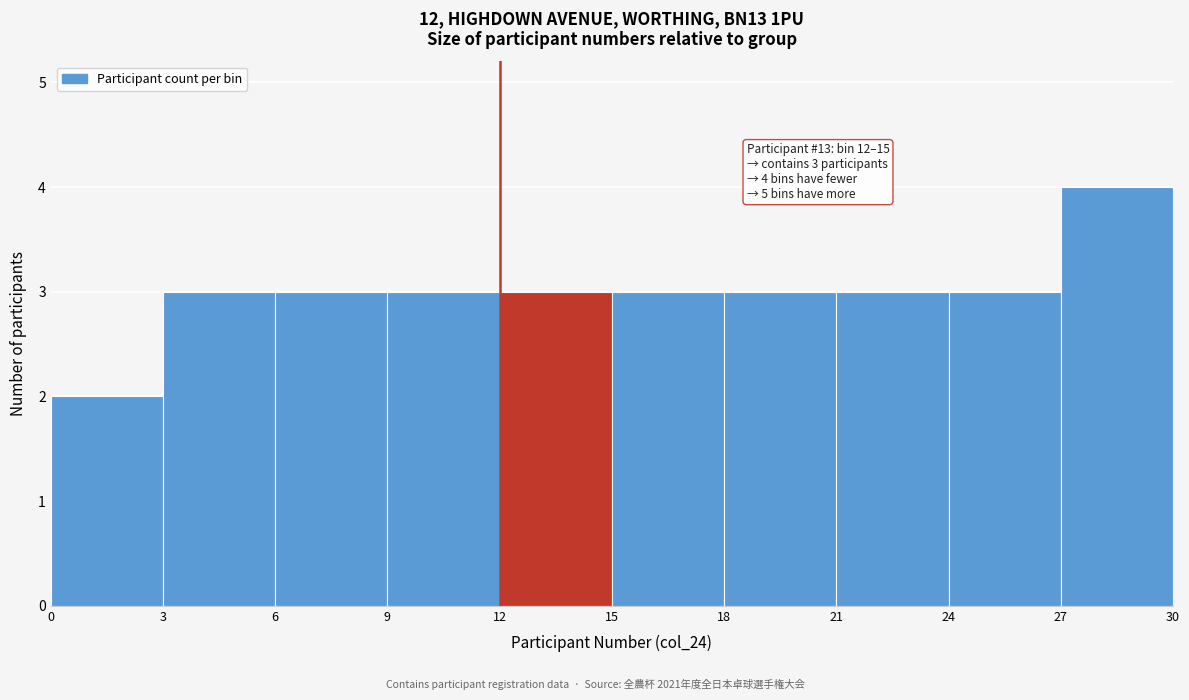

Which range on the x-axis has the tallest bar?

27 to 30